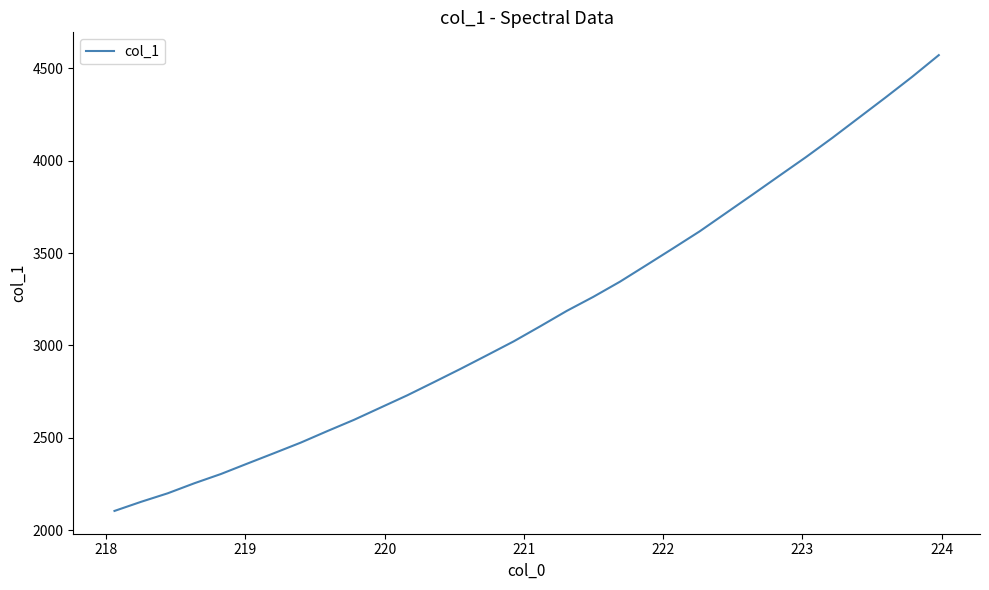

Count the number of categories in the chart.

32